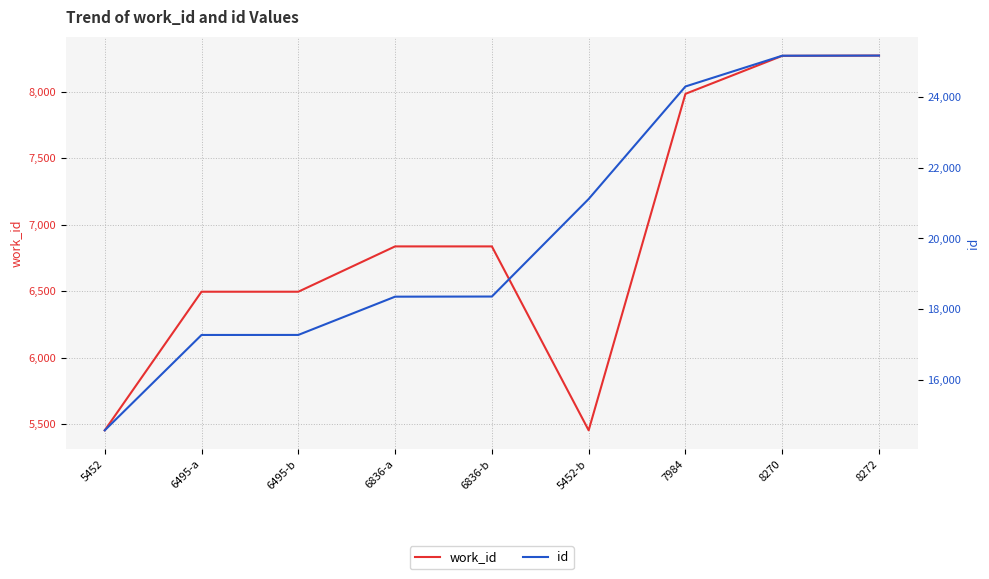

What are all the series names shown in the legend?

work_id, id